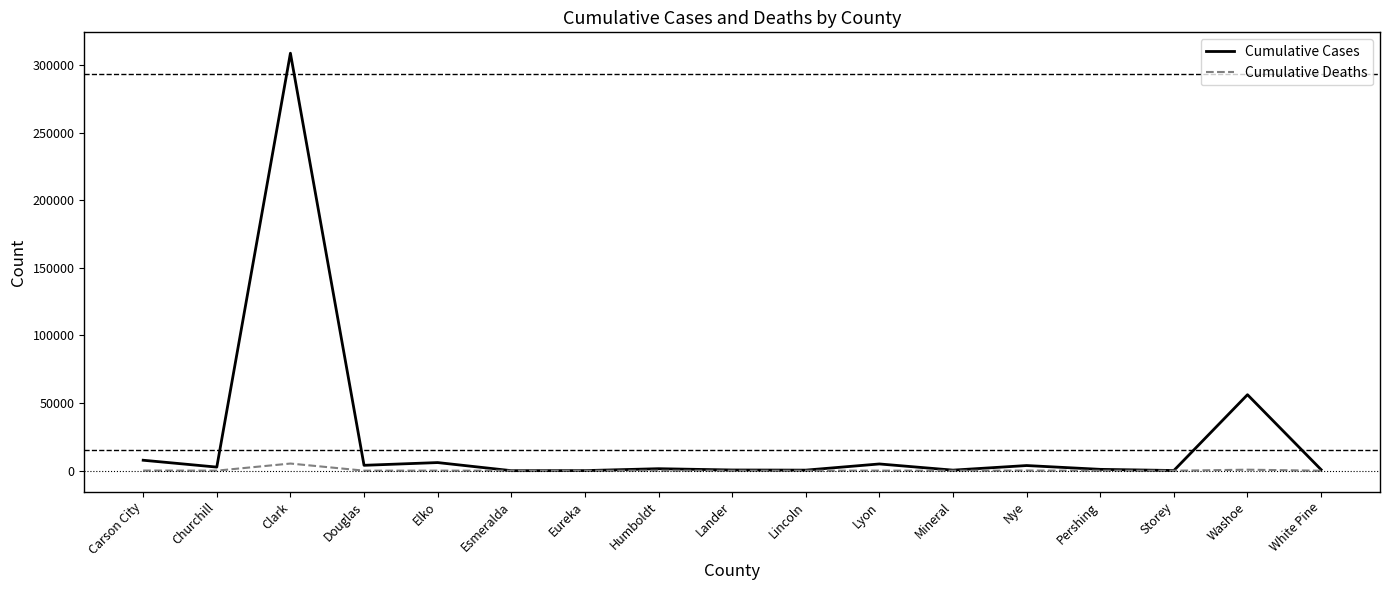

Does the chart have visible grid lines?

No